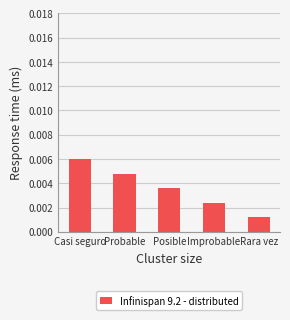

Are the bars grouped side by side (vs. stacked)?

No